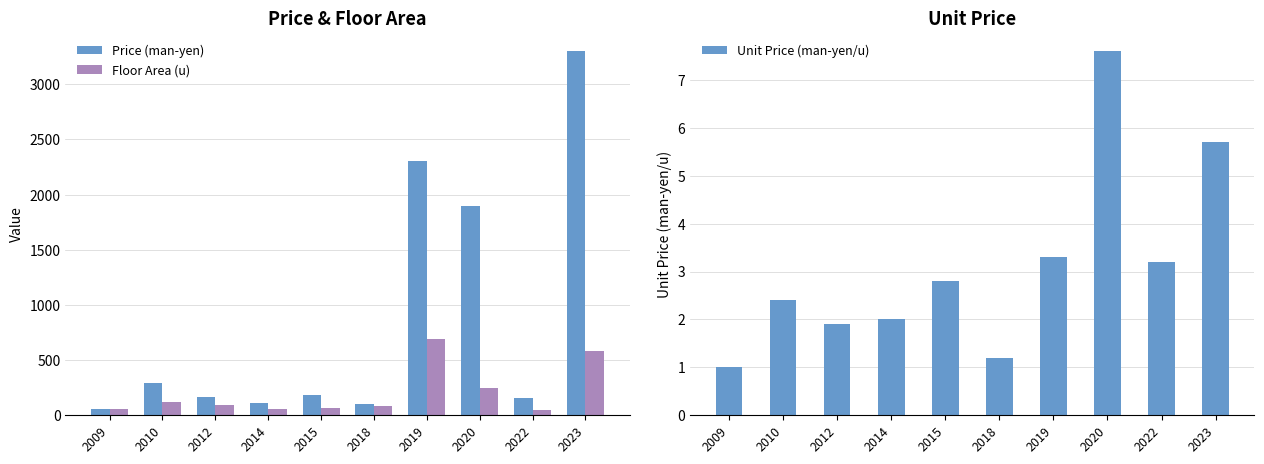

Which series has the largest total across all categories?

Price (man-yen)